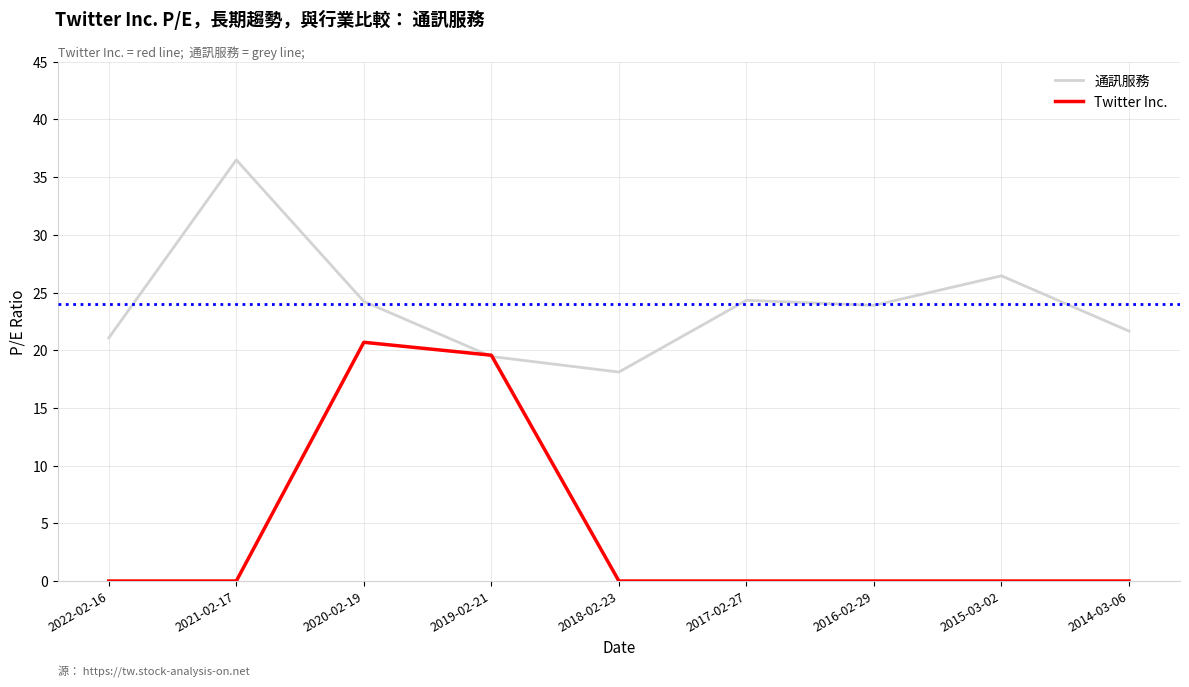

What is the sum of all 通訊服務 values?

215.7